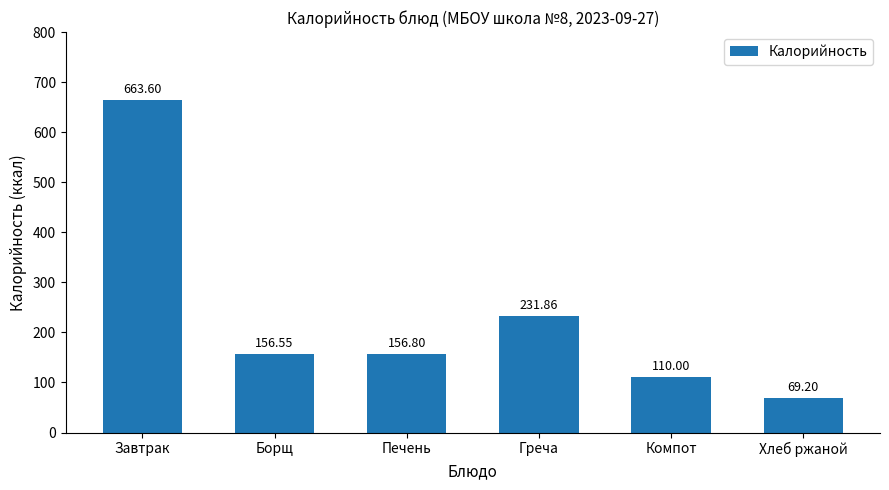

What is the value of the 1st bar from the left?

663.6